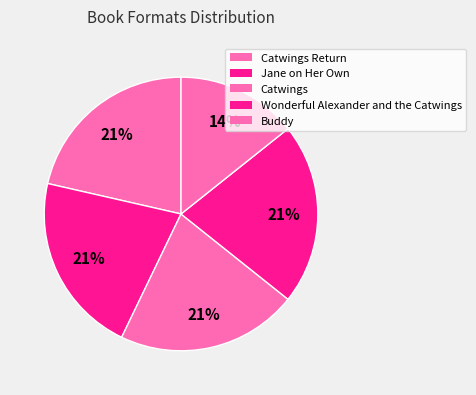

How many segments does this pie chart have?

5